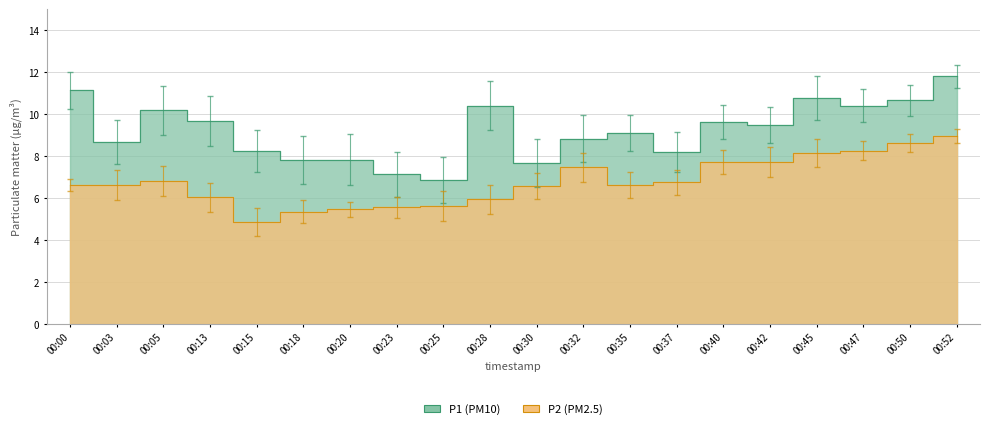

What is the total value across all series at 00:50?

19.3